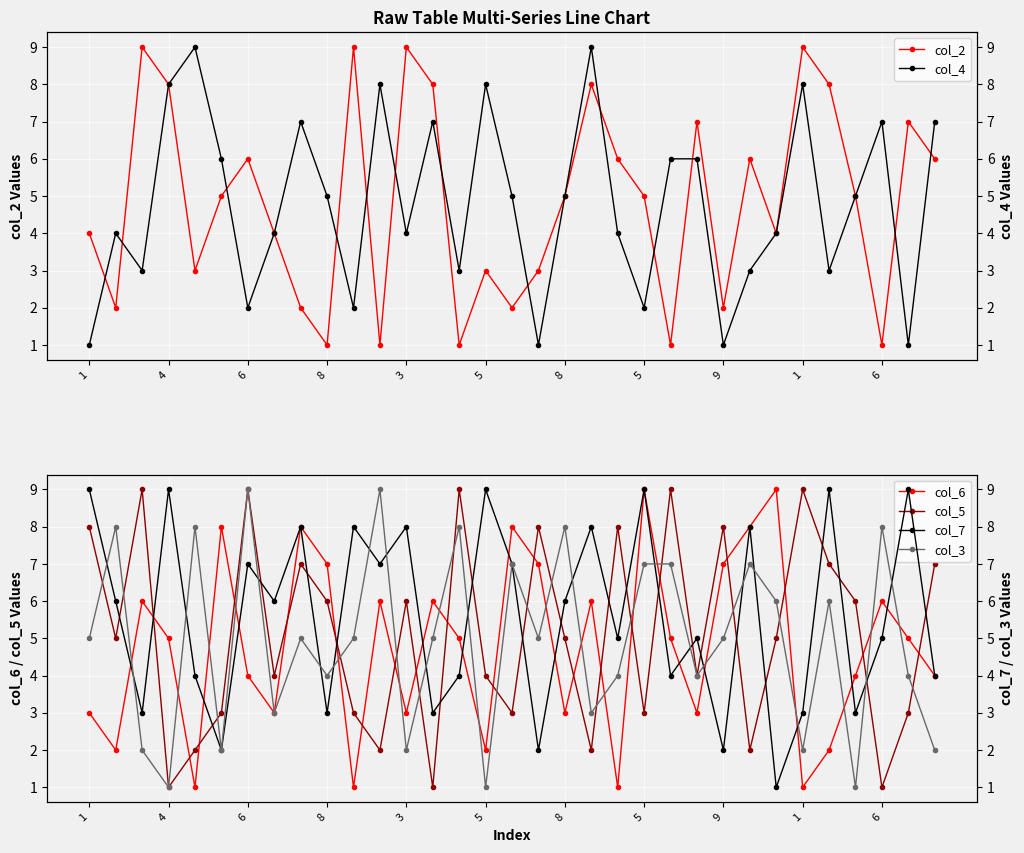

How many interior local peaks does the col_4 series have?

9